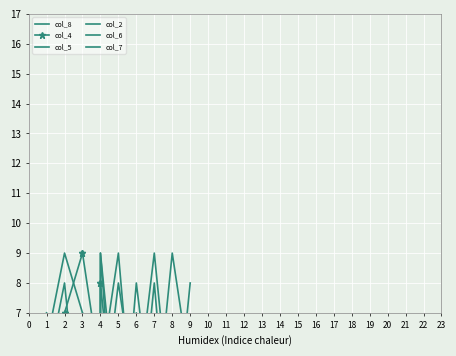

At which label is col_2 closest to 5?

2